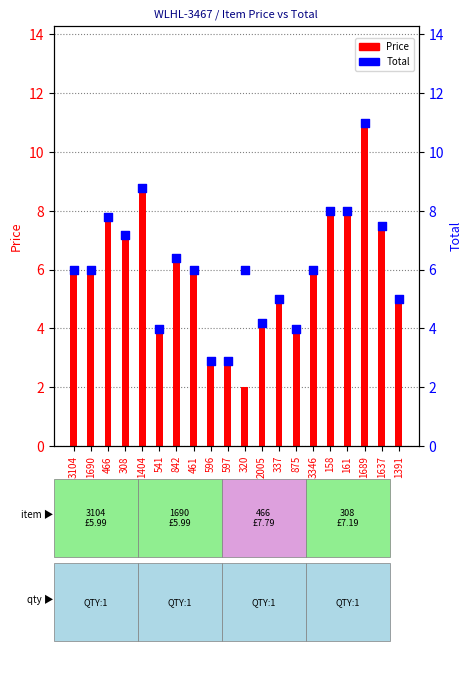

Which series contains the lowest Y value?

Price